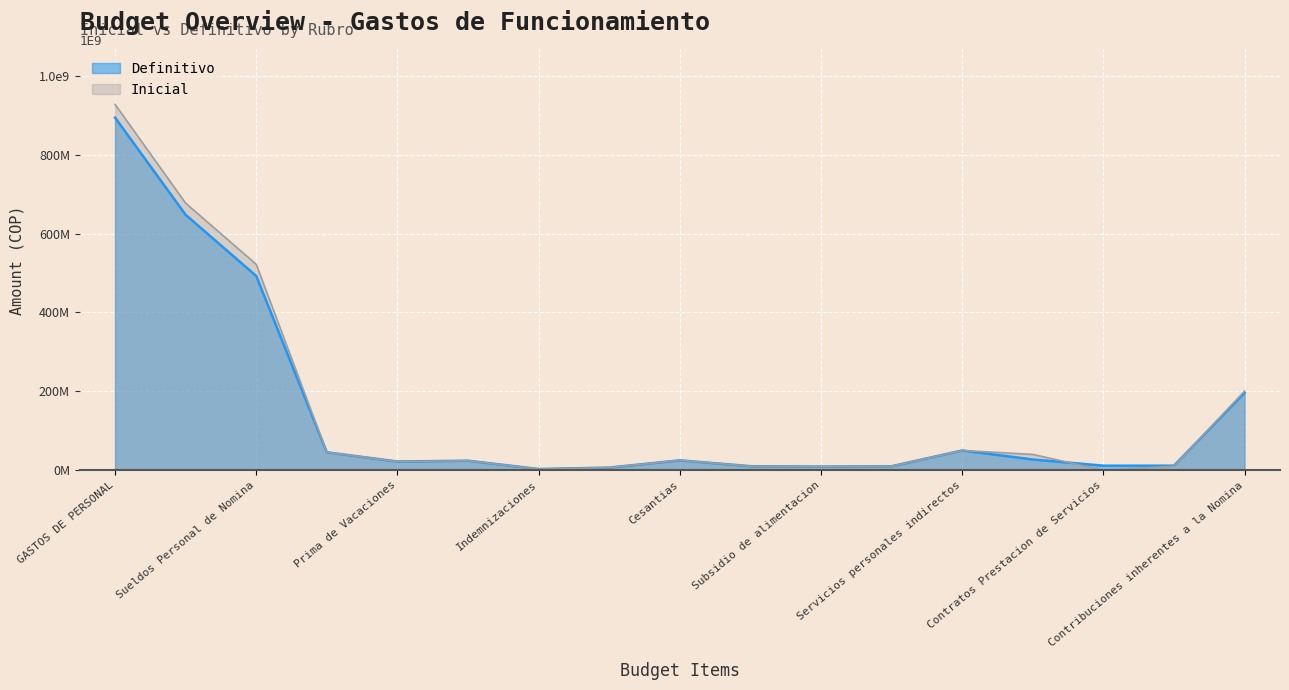

Rank the series by their maximum value, from lowest to highest.

Definitivo, Inicial